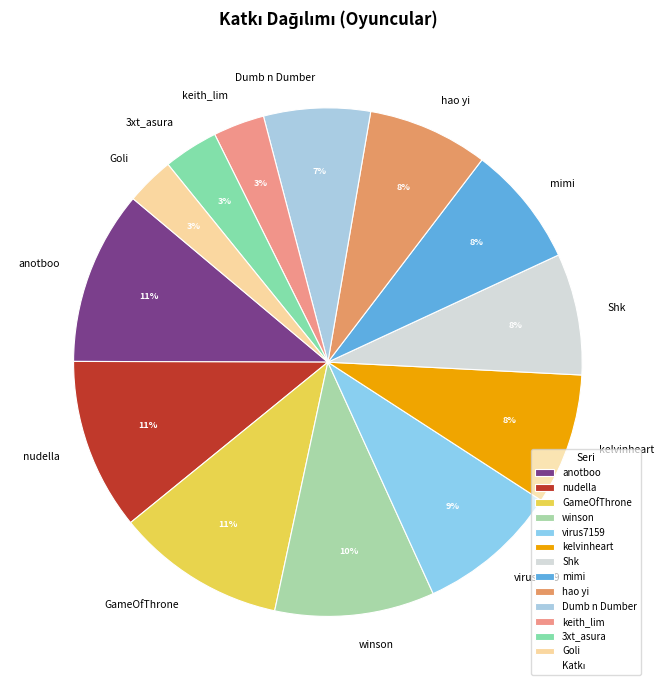

To the nearest percent, what portion does Goli represent?

3%